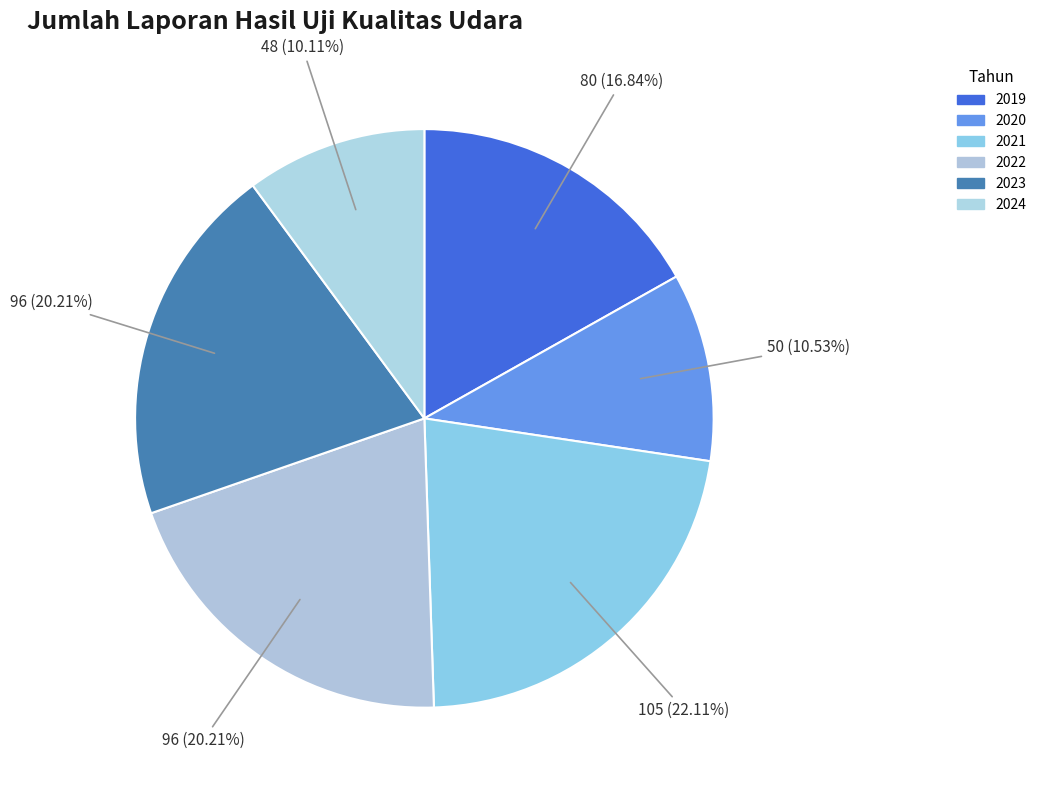

Which category has the biggest portion of the pie?

2021